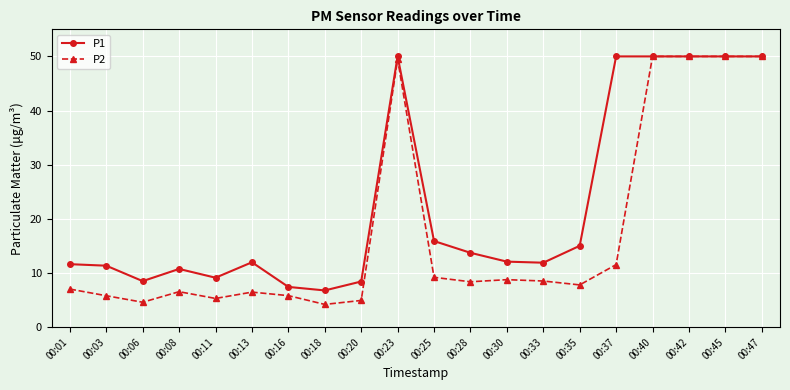

List the series in order of their overall mean, lowest first.

P2, P1